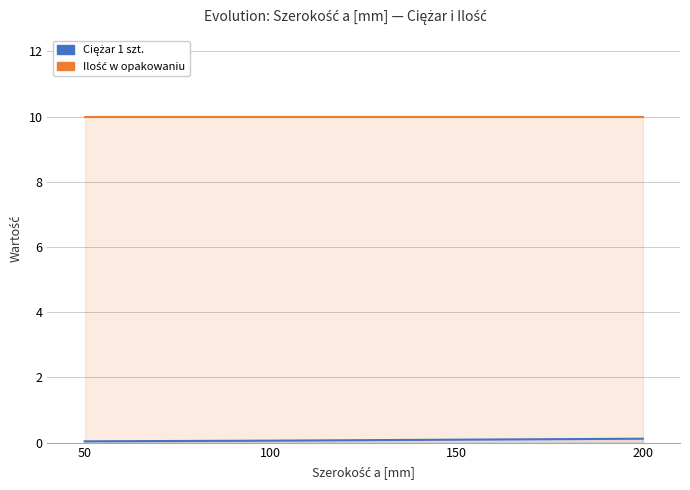

At which category does the chart reach its minimum across all series?

50